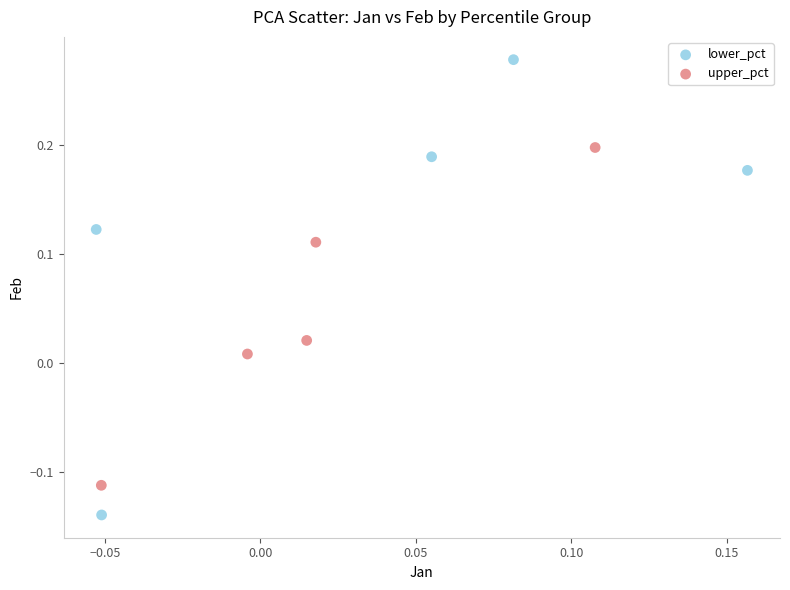

Which series reaches the minimum Y coordinate?

lower_pct